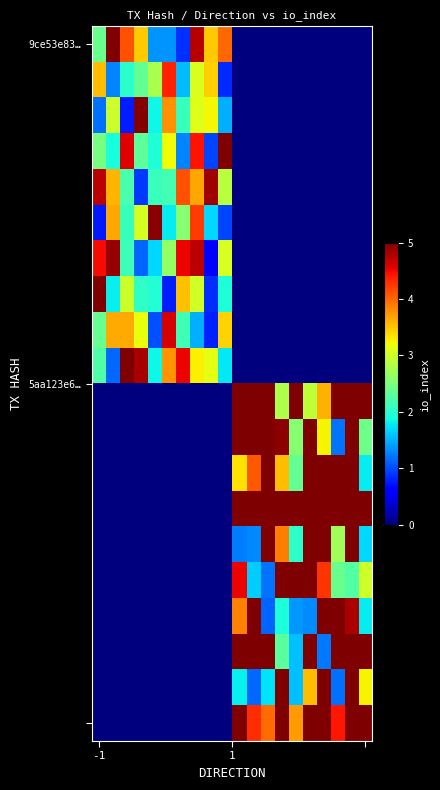

How many distinct data groups are displayed?

20